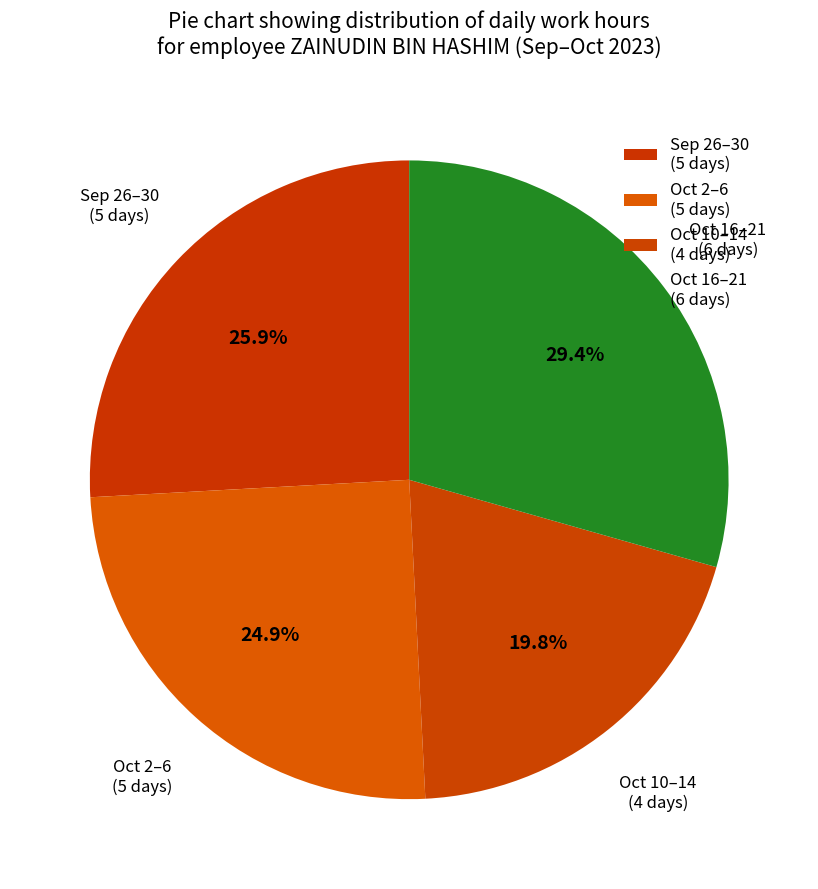

How many segments does this pie chart have?

4